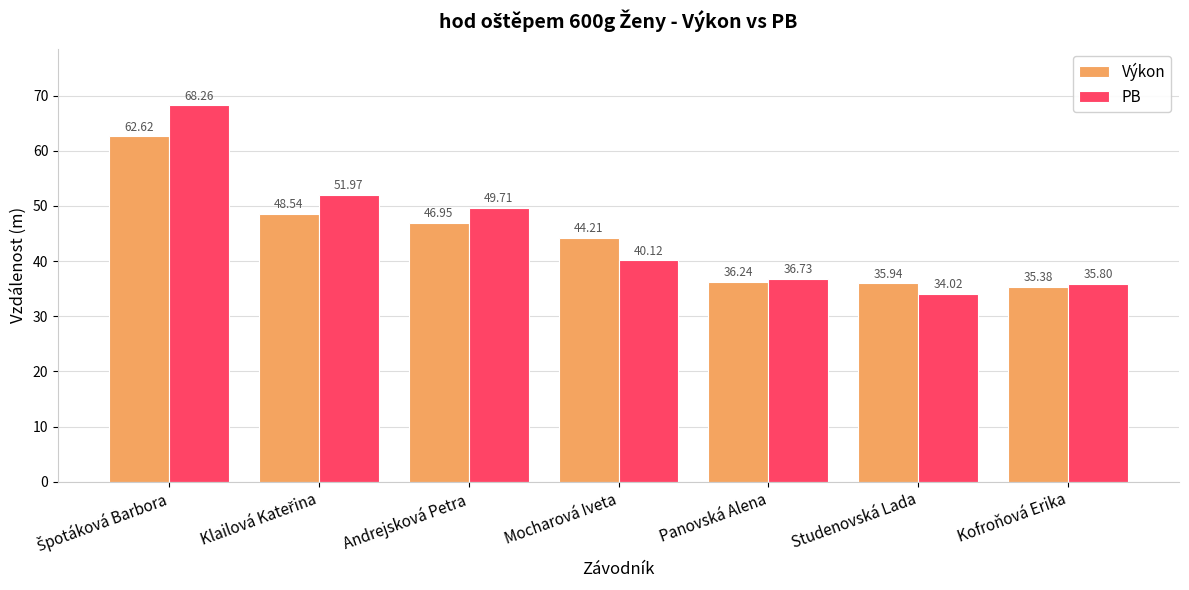

What is the spread (max minus min) of values at Kofroňová Erika?

0.4